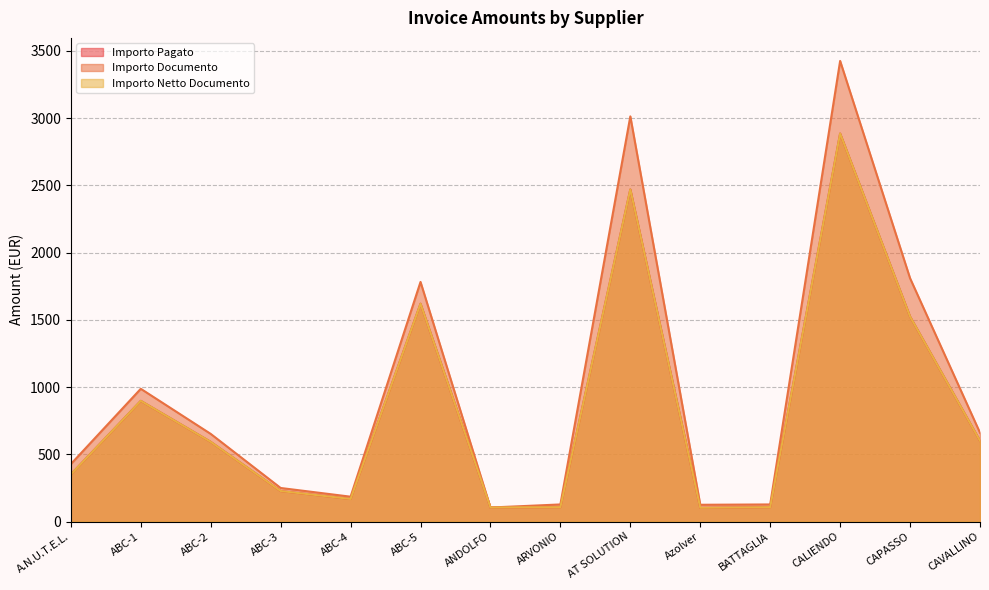

At which label does Importo Pagato reach its minimum?

Azolver